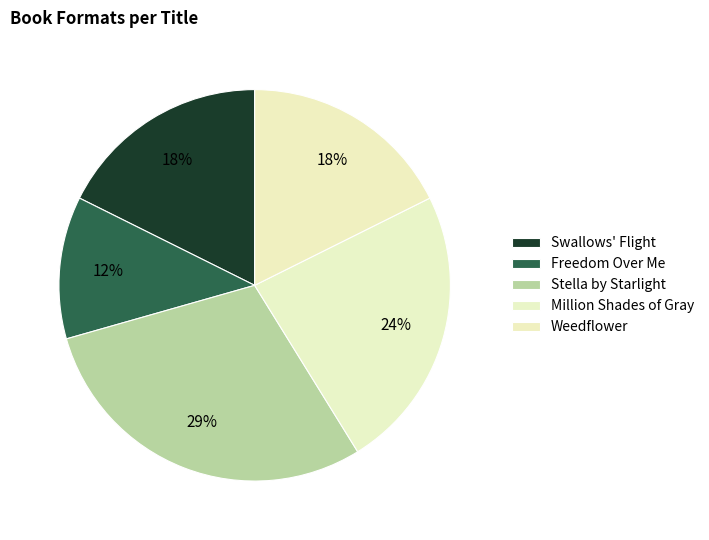

To the nearest percent, what percentage of the pie is Million Shades of Gray?

24%